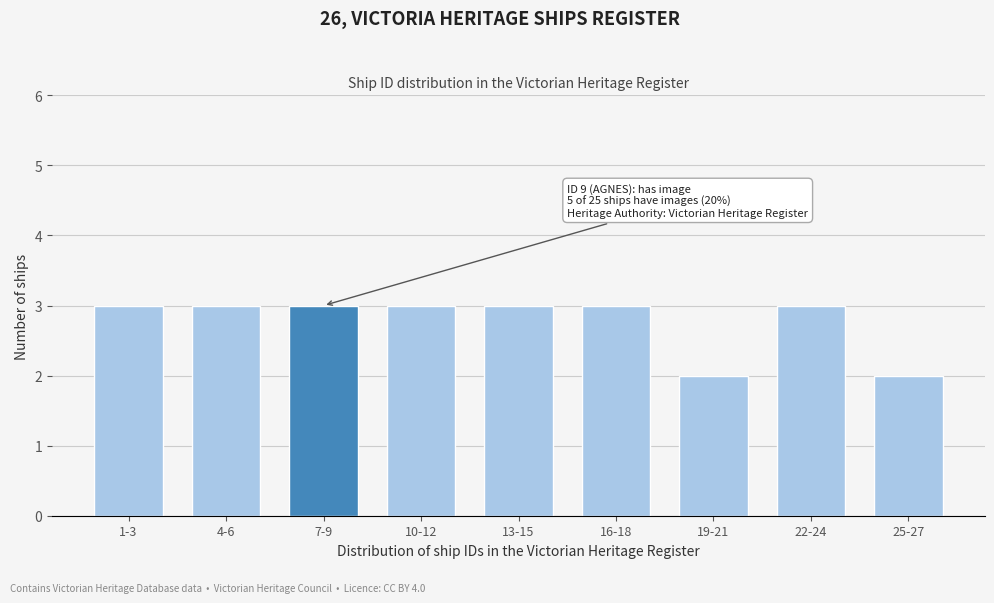

Reading left to right, transcribe all the data shown in this chart.

1-3=3	4-6=3	7-9=3	10-12=3	13-15=3	16-18=3	19-21=2	22-24=3	25-27=2